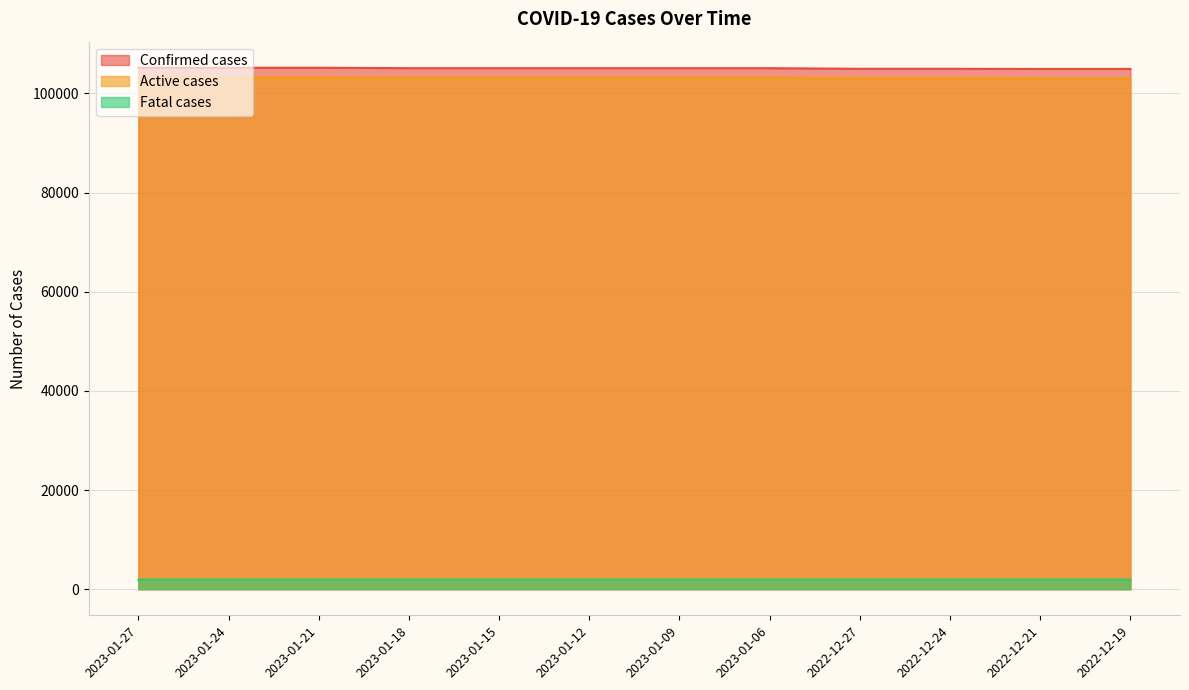

True or false: Active cases and Fatal cases intersect in this chart.

False